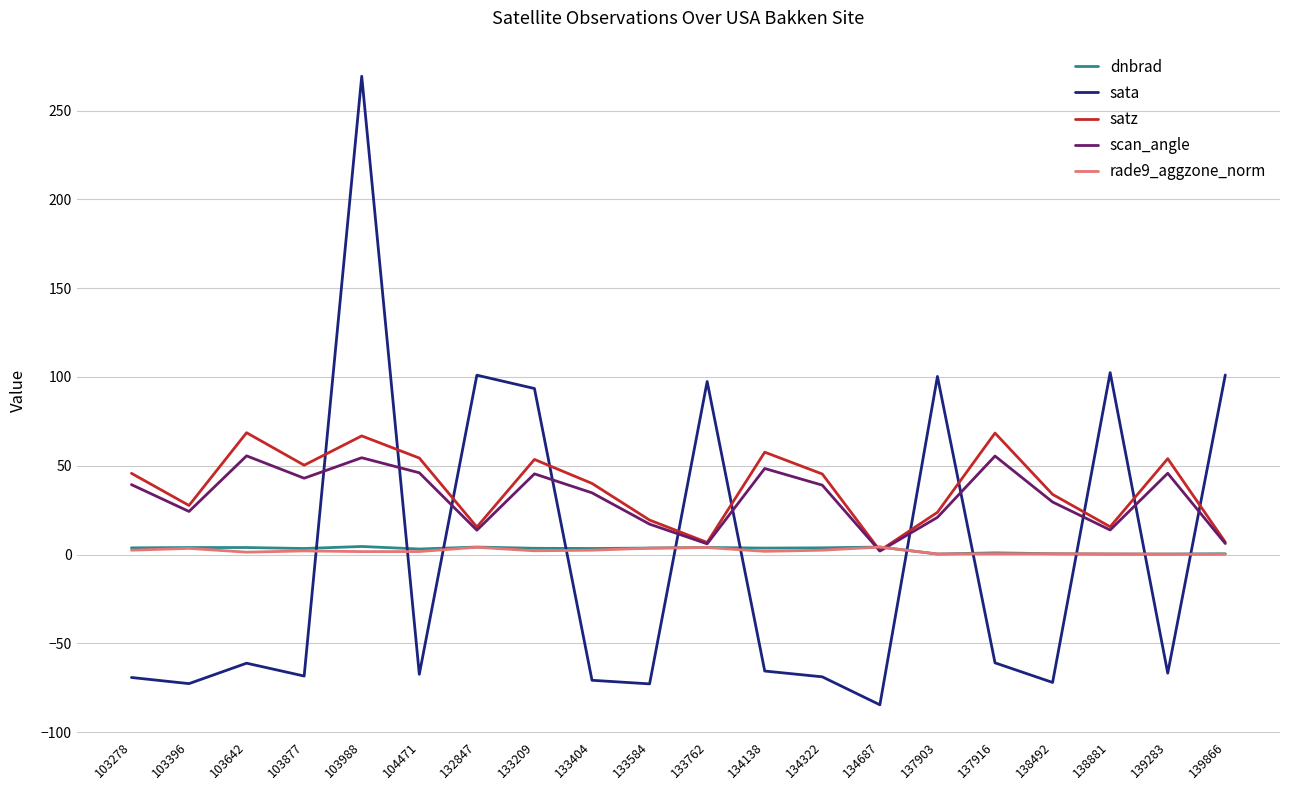

At how many categories does at least one series exceed 182?

1